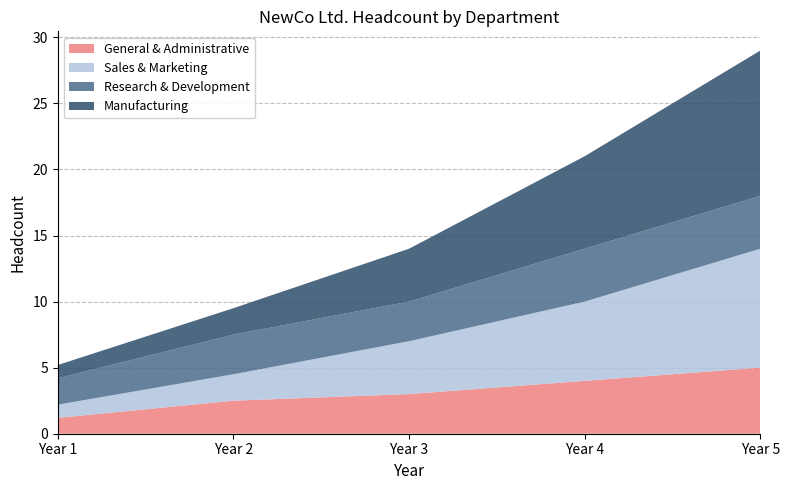

Reading left to right, list all the values displayed in this chart.

General & Administrative: Year 1=1.2	Year 2=2.5	Year 3=3.0	Year 4=4.0	Year 5=5.0
Sales & Marketing: Year 1=1.0	Year 2=2.0	Year 3=4.0	Year 4=6.0	Year 5=9.0
Research & Development: Year 1=2.0	Year 2=3.0	Year 3=3.0	Year 4=4.0	Year 5=4.0
Manufacturing: Year 1=1.0	Year 2=2.0	Year 3=4.0	Year 4=7.0	Year 5=11.0